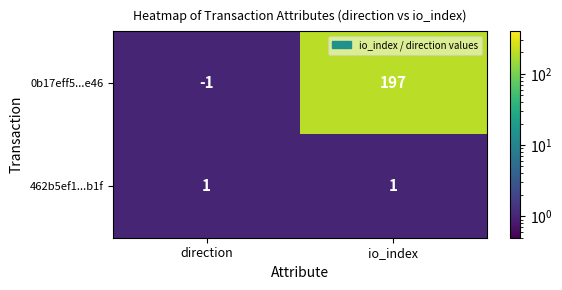

Rank the series by their maximum value, from highest to lowest.

0b17eff5...e46, 462b5ef1...b1f